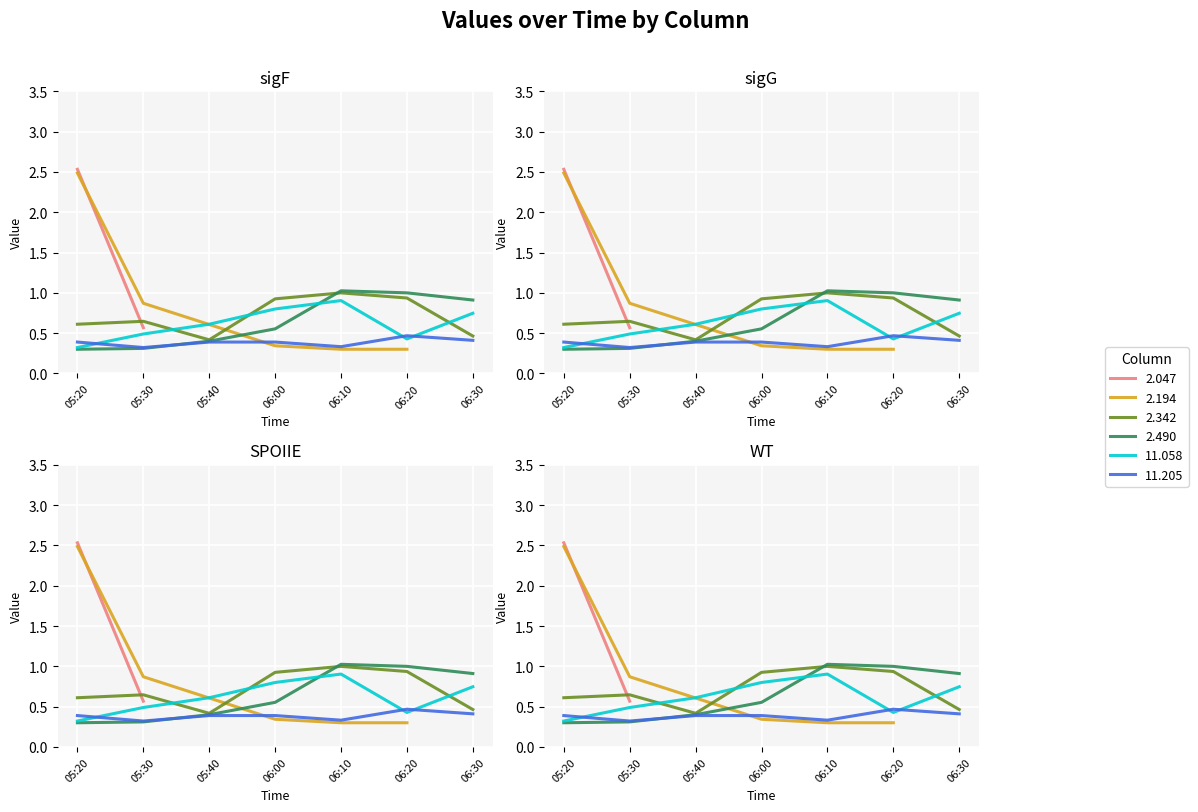

Is this an area chart (filled region under the line)?

No